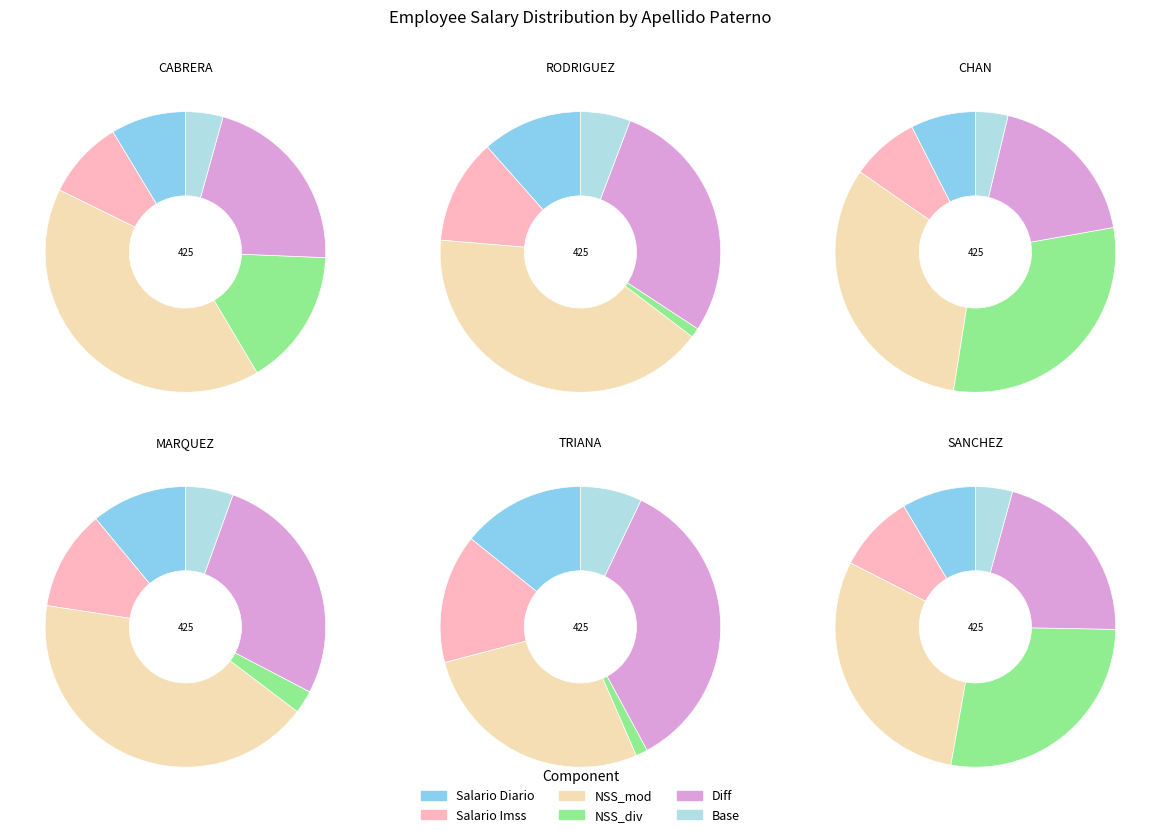

To the nearest percent, what is the difference between the RODRIGUEZ and CHAN slice percentages?

41%